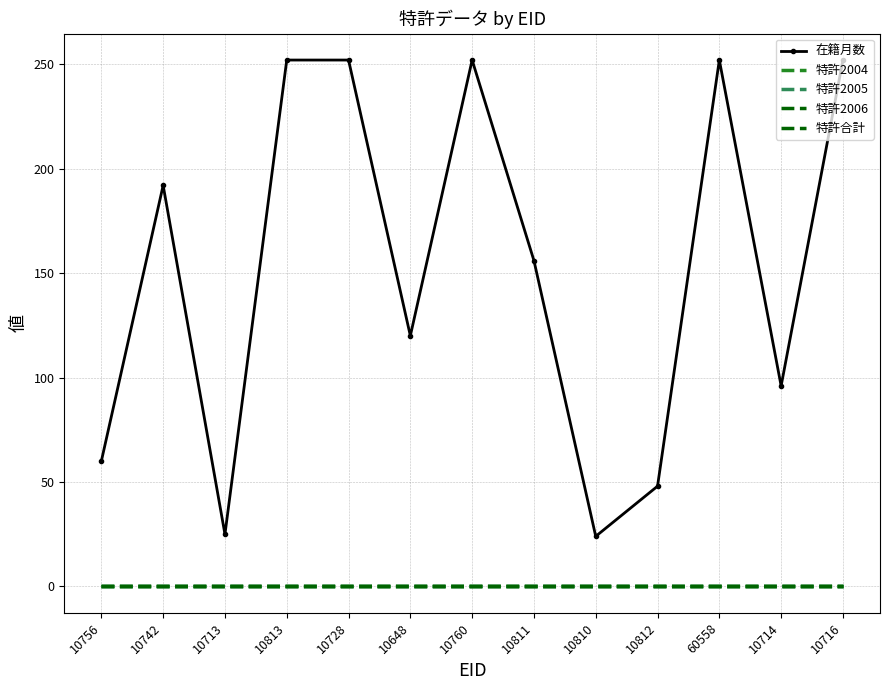

Reading left to right, transcribe all the data shown in this chart.

在籍月数: 60	192	25	252	252	120	252	156	24	48	252	96	252
特許2004: 0	0	0	0	0	0	0	0	0	0	0	0	0
特許2005: 0	0	0	0	0	0	0	0	0	0	0	0	0
特許2006: 0	0	0	0	0	0	0	0	0	0	0	0	0
特許合計: 0	0	0	0	0	0	0	0	0	0	0	0	0